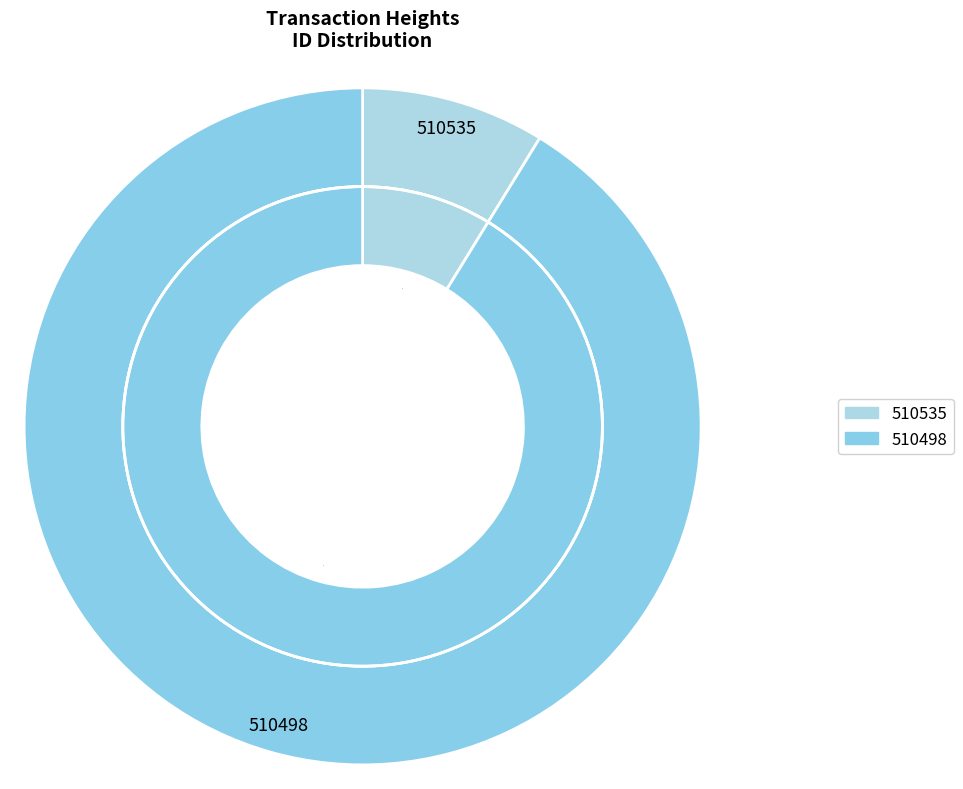

To the nearest percent, what portion does 510535 represent?

9%